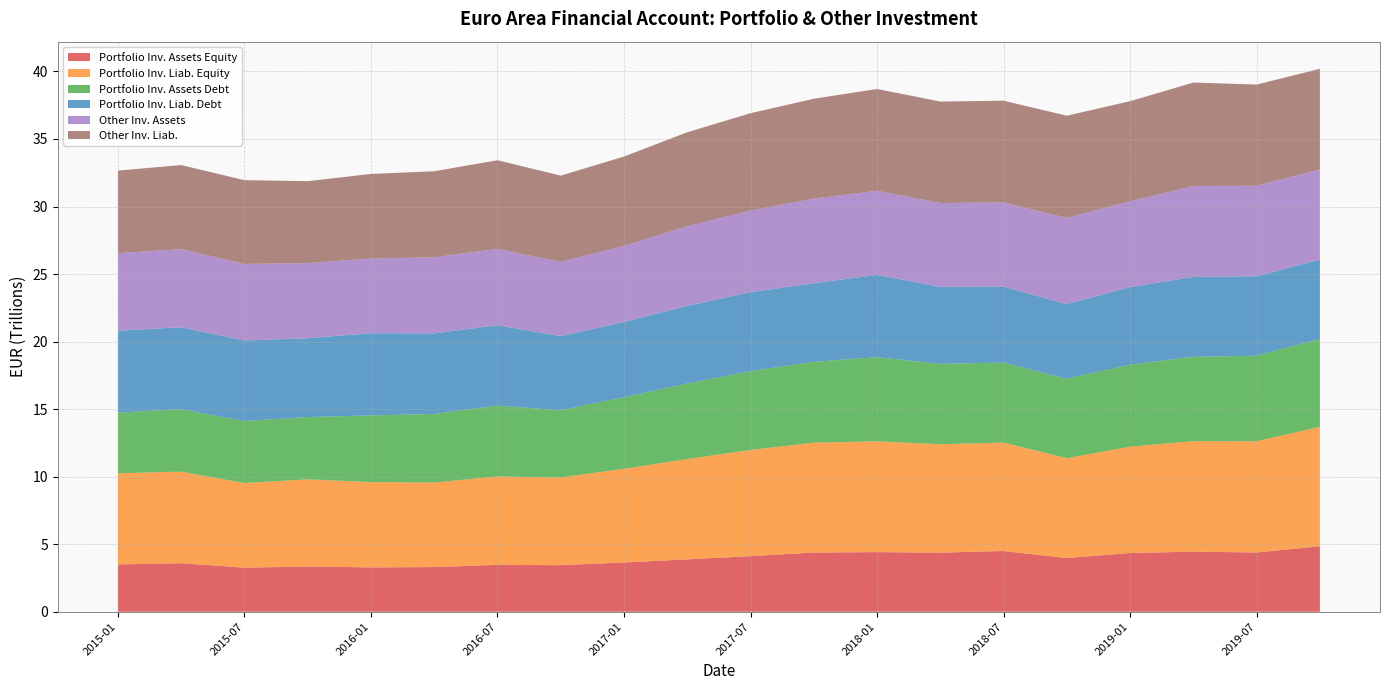

Reading left to right, transcribe all the data shown in this chart.

Portfolio Inv. Assets Equity: 3502002426440	3594117041310	3262117659530	3352134408630	3282289579800	3307876426400	3469542724270	3448031830110	3645668739230	3880518106680	4117030113240	4385308690170	4414141666440	4375950493980	4497875058000	3980353080500	4350940026300	4450245047200	4388778456330	4848660118900
Portfolio Inv. Liab. Equity: 6750089655540	6778530050100	6267969158720	6451044491550	6318872985150	6257882103200	6546658996430	6494217022970	6935748617680	7423659149040	7856613906160	8132630436610	8203506245370	8024660375460	8026240089520	7388038533000	7866711497400	8179731080200	8231267542780	8836563631020
Portfolio Inv. Assets Debt: 4489277423330	4624411350310	4593138807580	4609974405150	4935485619900	5077466282980	5241031153570	4975103759450	5298374927280	5591913893640	5835988907880	5984543818510	6230137429530	5955049443660	5924024945600	5881083766500	6074951113350	6244902683600	6333272375680	6511440183020
Portfolio Inv. Liab. Debt: 6064174356240	6063334205150	5958135629820	5835311480910	6085111383450	5967708463080	5954810921400	5492359167660	5568806231210	5750630962560	5847745440740	5818524719510	6094445886900	5692121556720	5629502797120	5525271925000	5739615237300	5914124320400	5885474555250	5874488559980
Other Inv. Assets: 5739647074373	5782996895822	5669094030670	5559145419767	5530536519365	5628981400299	5652465516112	5489283624144	5626514951984	5884720202570	6046775418071	6261861320163	6221001884383	6215926988911	6222145669361	6378491579404	6351206940416	6733949259145	6695792395635	6660405723501
Other Inv. Liab.: 6113253665850	6228023316669	6201387392979	6068884440038	6259116627606	6372192635655	6563992045259	6388833370656	6624952460500	6967161699653	7204733944964	7396290933212	7538952880236	7508633239430	7535443636178	7570866975270	7414459920444	7656464010942	7493686551964	7464116630529